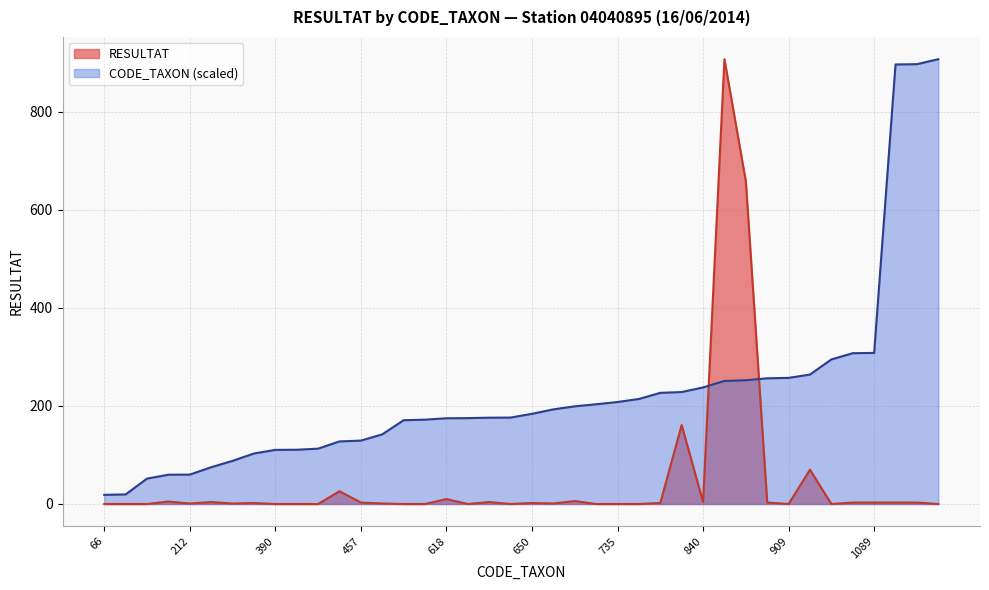

What is the total value across all series at 619?

175.1